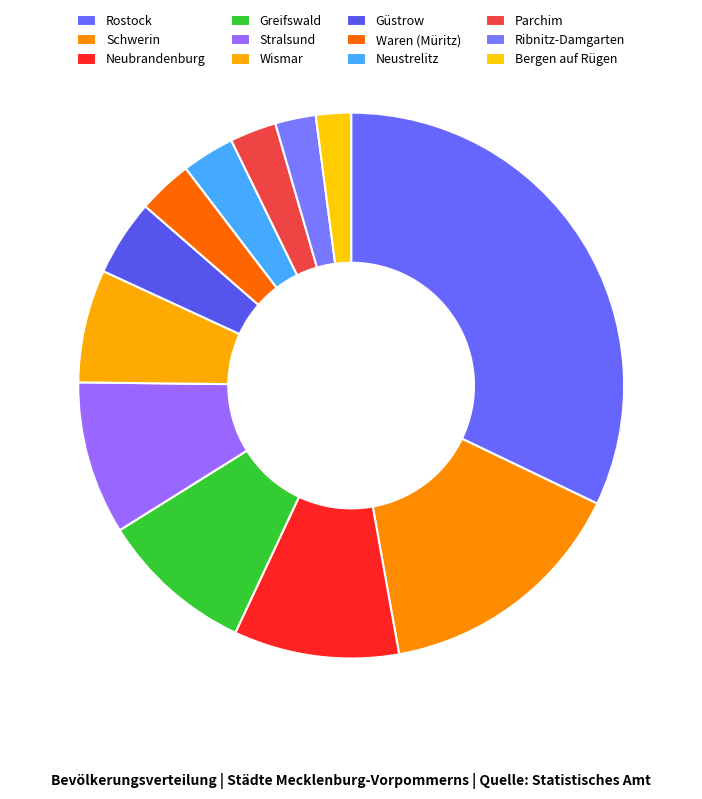

Is Rostock the majority of the pie?

No